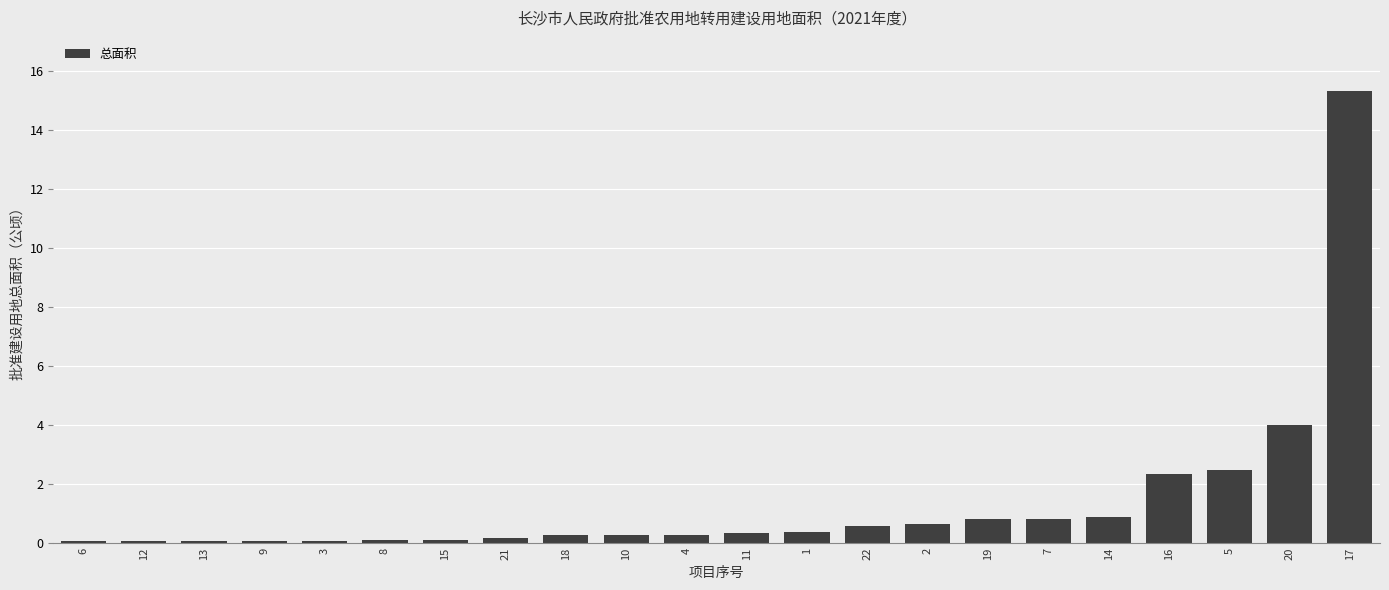

What is the maximum value shown in the chart?

15.3